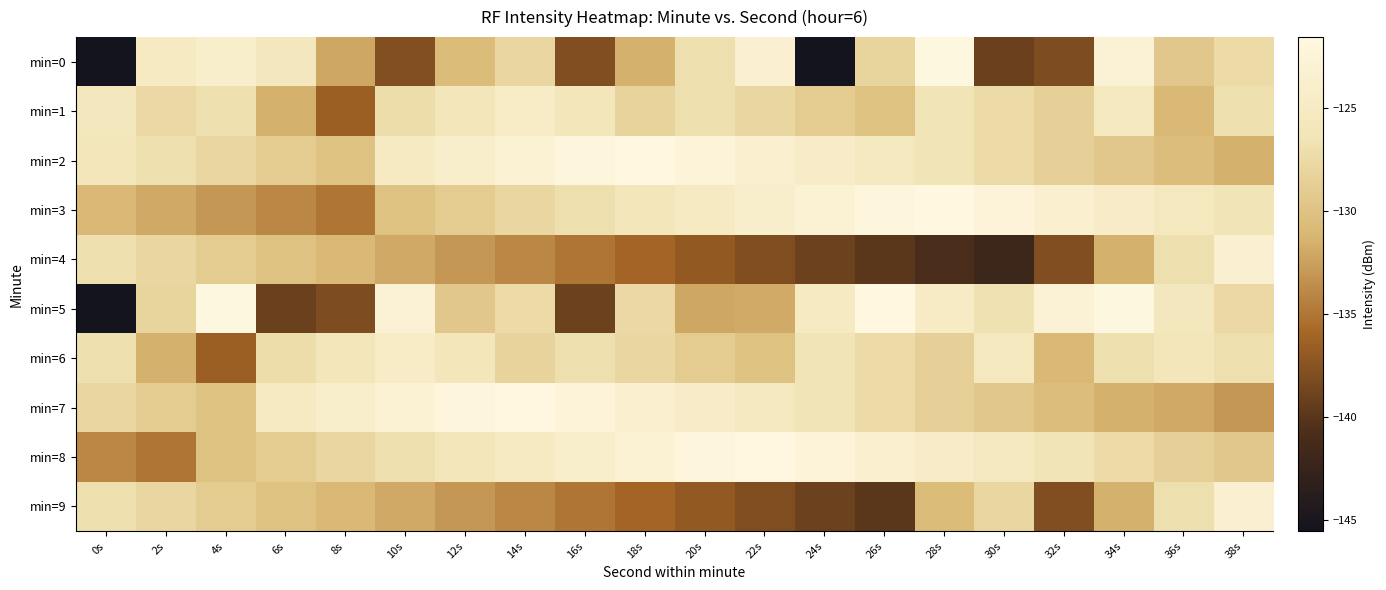

Which series has the widest spread of values?

min=0